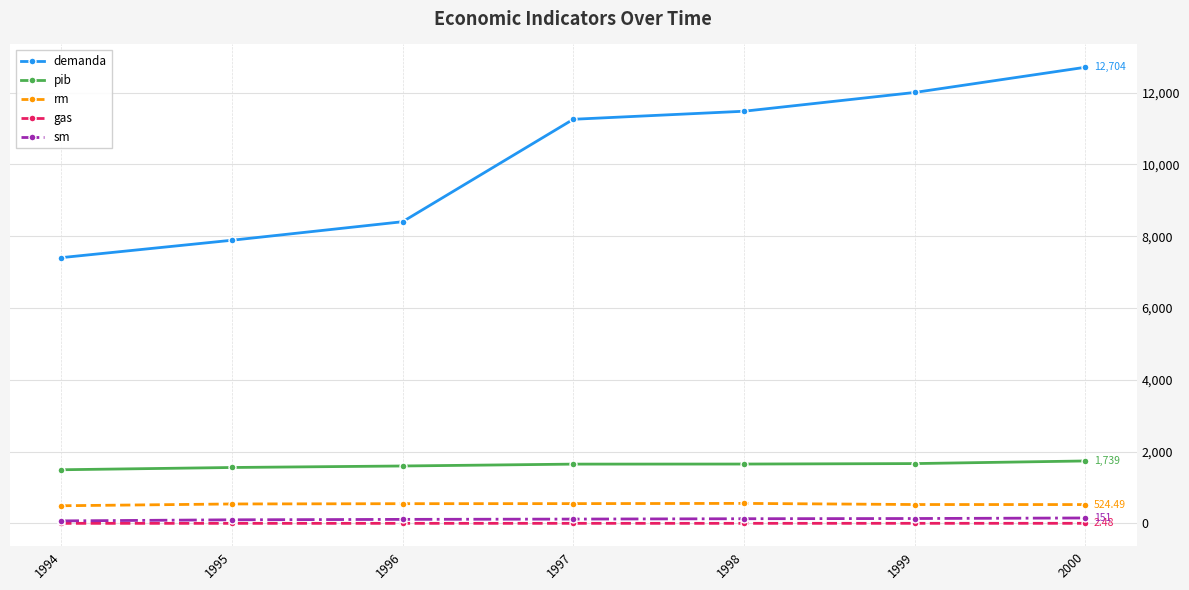

What is the average value of the gas series?

1.9